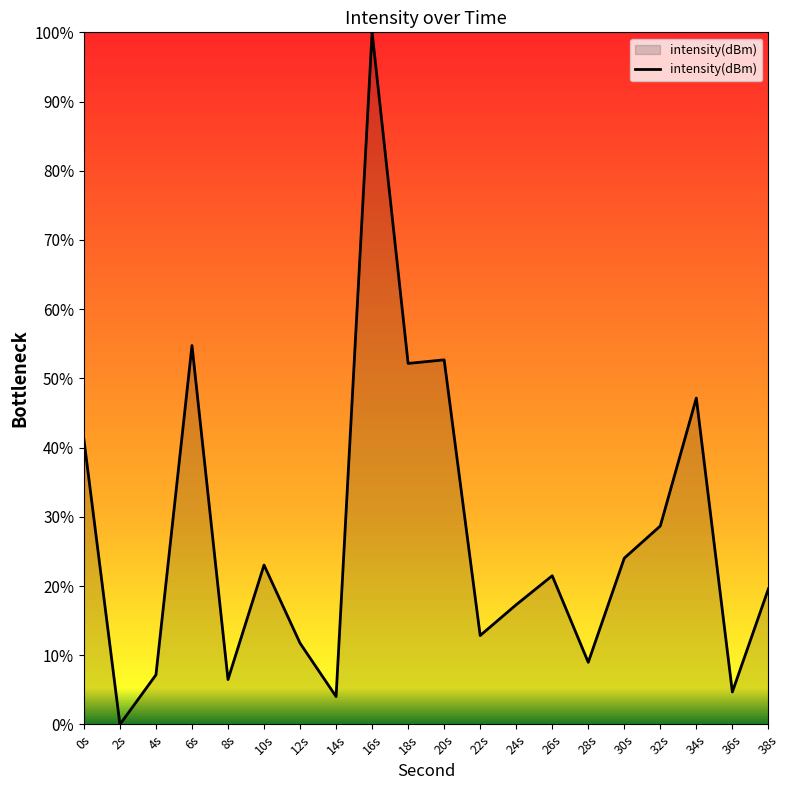

Is it true that the value at 0s is 41.2?

True